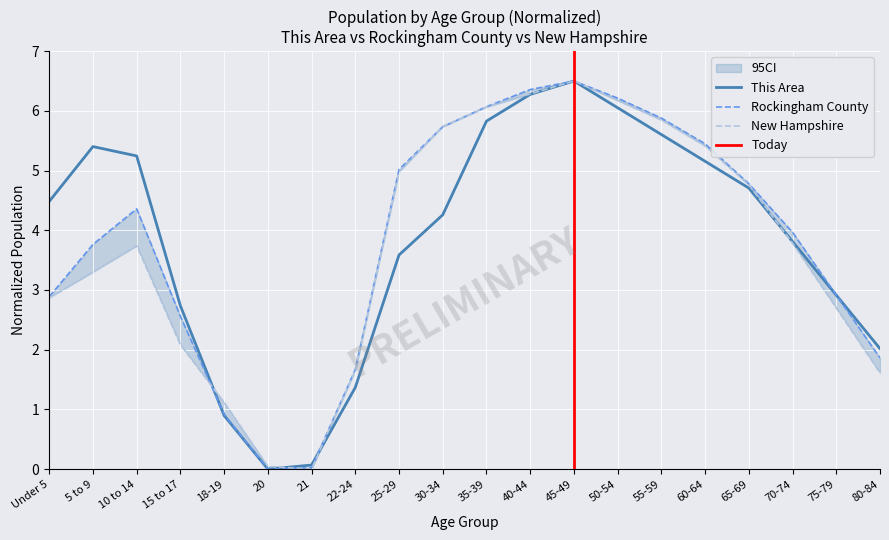

How many lines are shown in the chart?

3